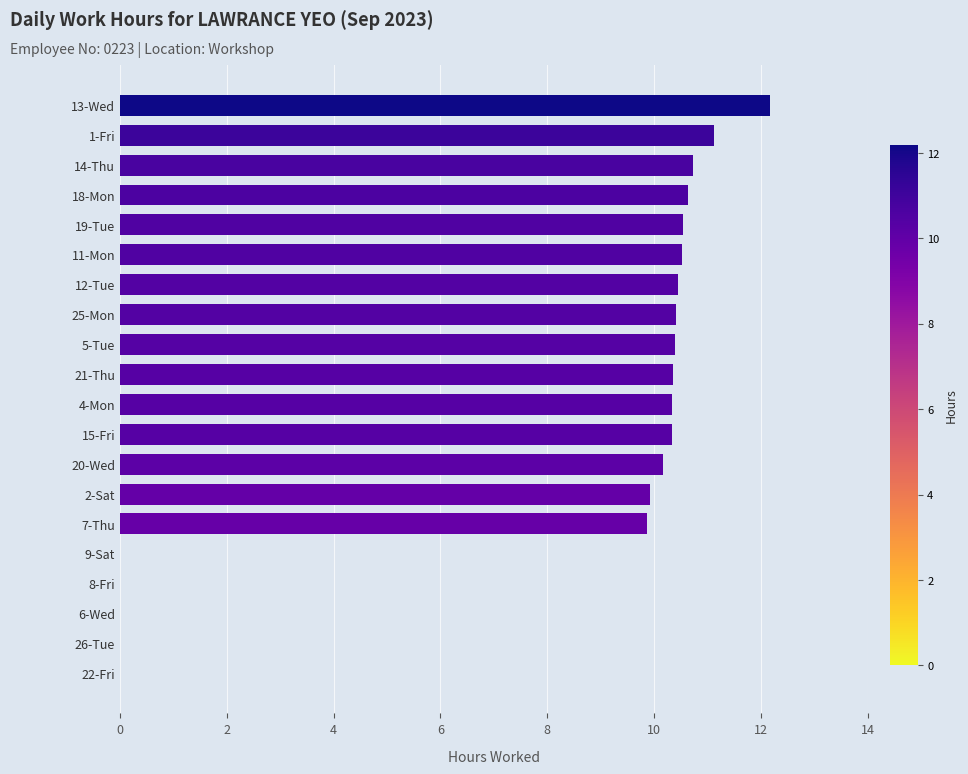

How many series are shown in this chart?

1